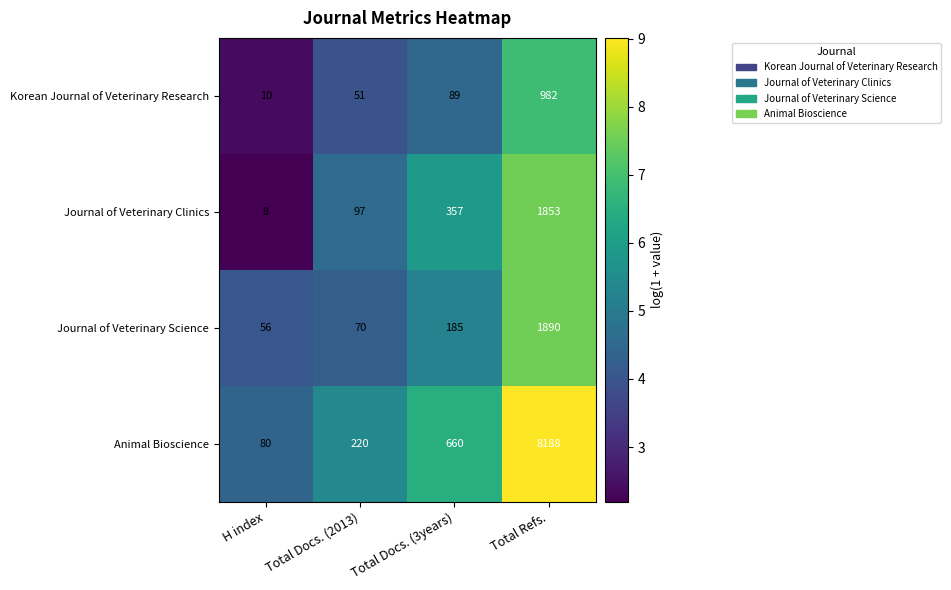

Which series has the widest spread of values?

Animal Bioscience